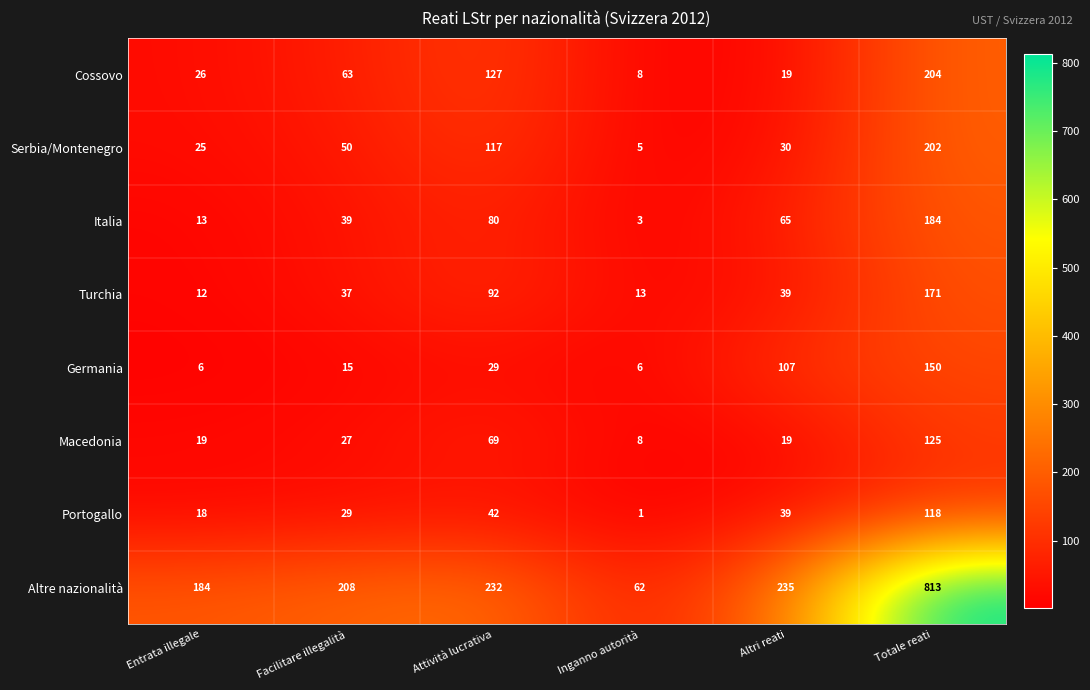

What is the spread (max minus min) of values at Entrata illegale?

178